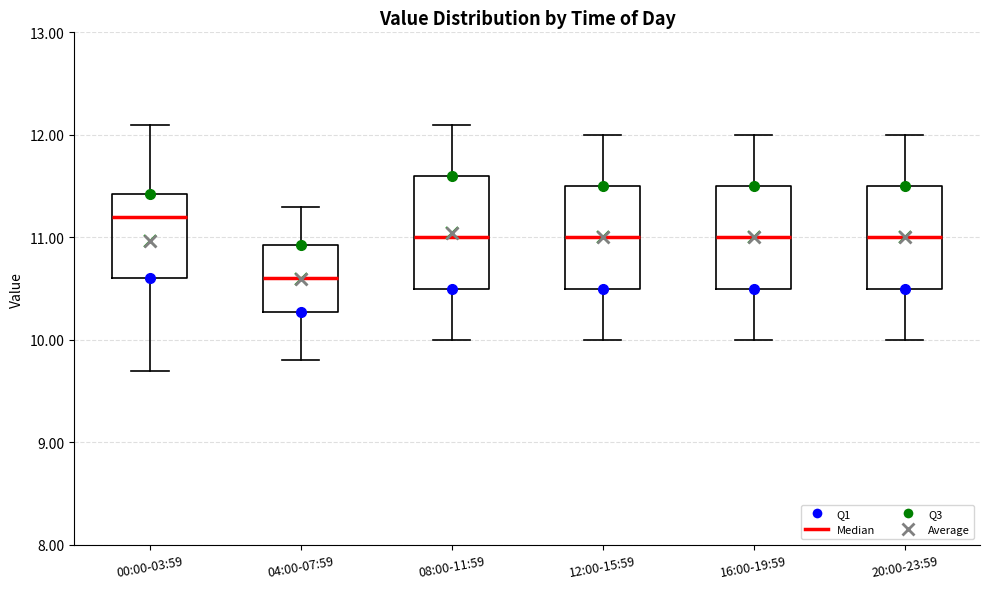

Reading left to right, read every box against the y-axis: the position of its median line, the range the box covers, and the ends of its whiskers. The values are not printed on the chart, so give them approximately, as read against the axis.

00:00-03:59: median 11.2, box 10.6 to 11.4, whiskers 9.7 to 12.1
04:00-07:59: median 10.6, box 10.3 to 10.9, whiskers 9.8 to 11.3
08:00-11:59: median 11.0, box 10.5 to 11.6, whiskers 10.0 to 12.1
12:00-15:59: median 11.0, box 10.5 to 11.5, whiskers 10.0 to 12.0
16:00-19:59: median 11.0, box 10.5 to 11.5, whiskers 10.0 to 12.0
20:00-23:59: median 11.0, box 10.5 to 11.5, whiskers 10.0 to 12.0